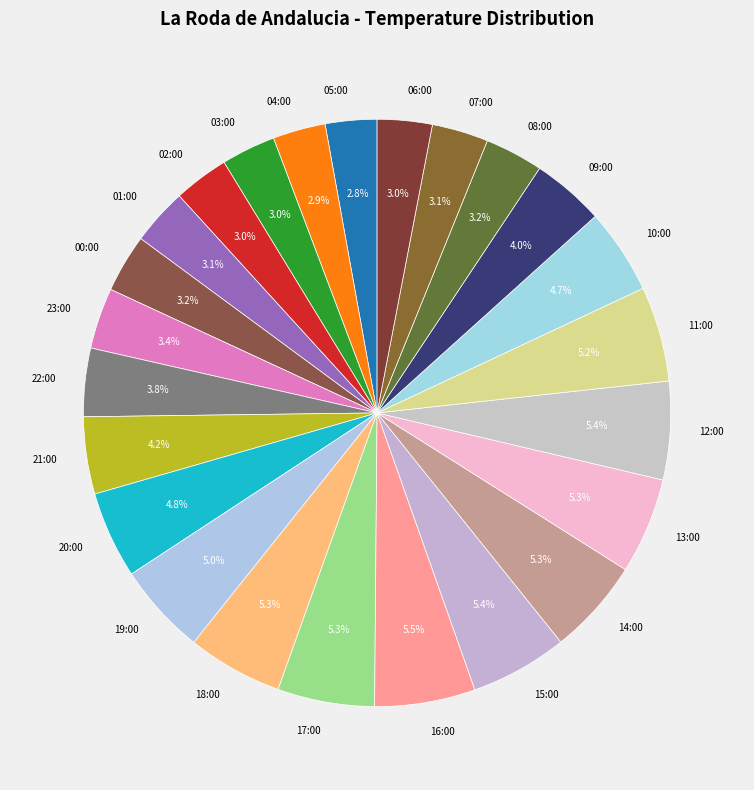

Between 03:00 and 22:00, which is larger?

22:00